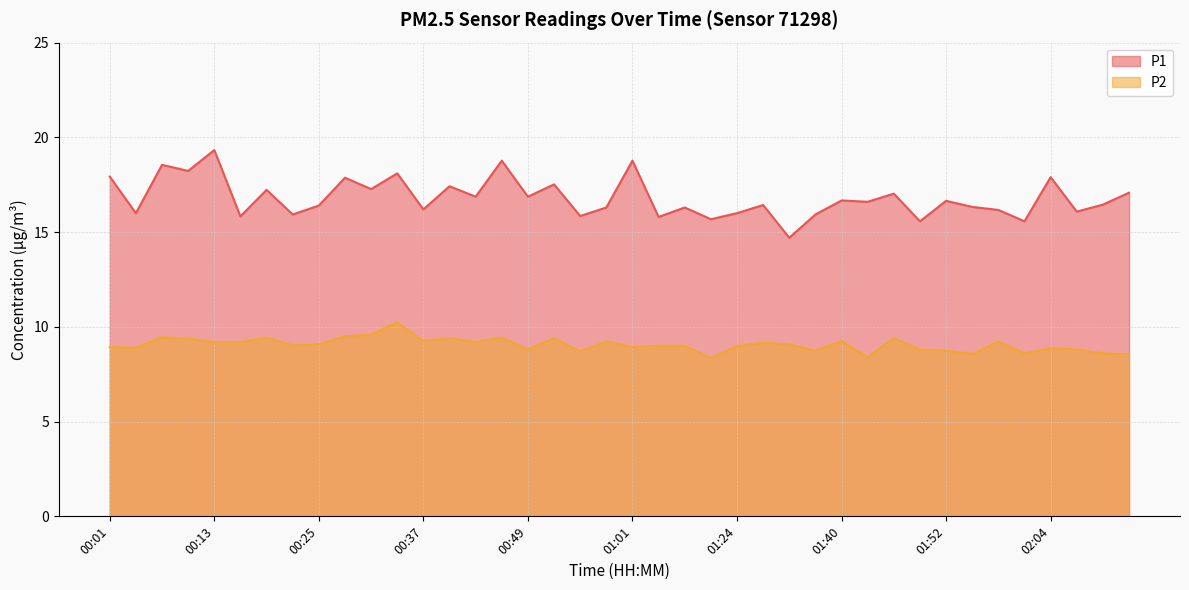

Which series changed the most between 00:37 and 02:07?

P2